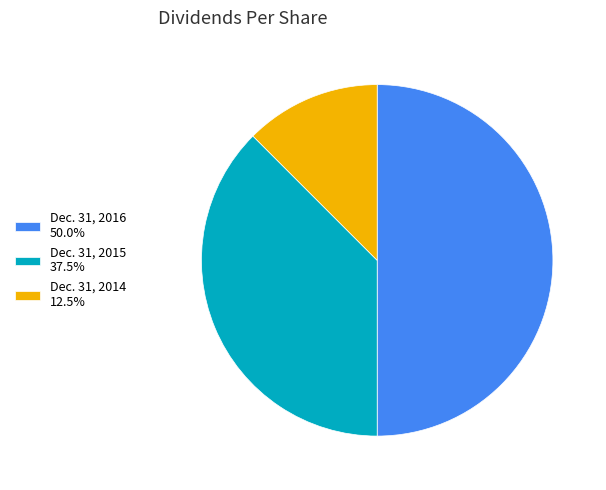

Does Dec. 31, 2014 represent more than half of the total?

No